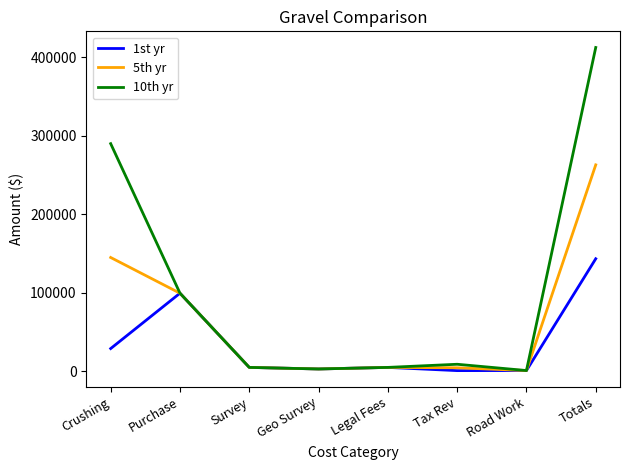

How many lines are shown in the chart?

3